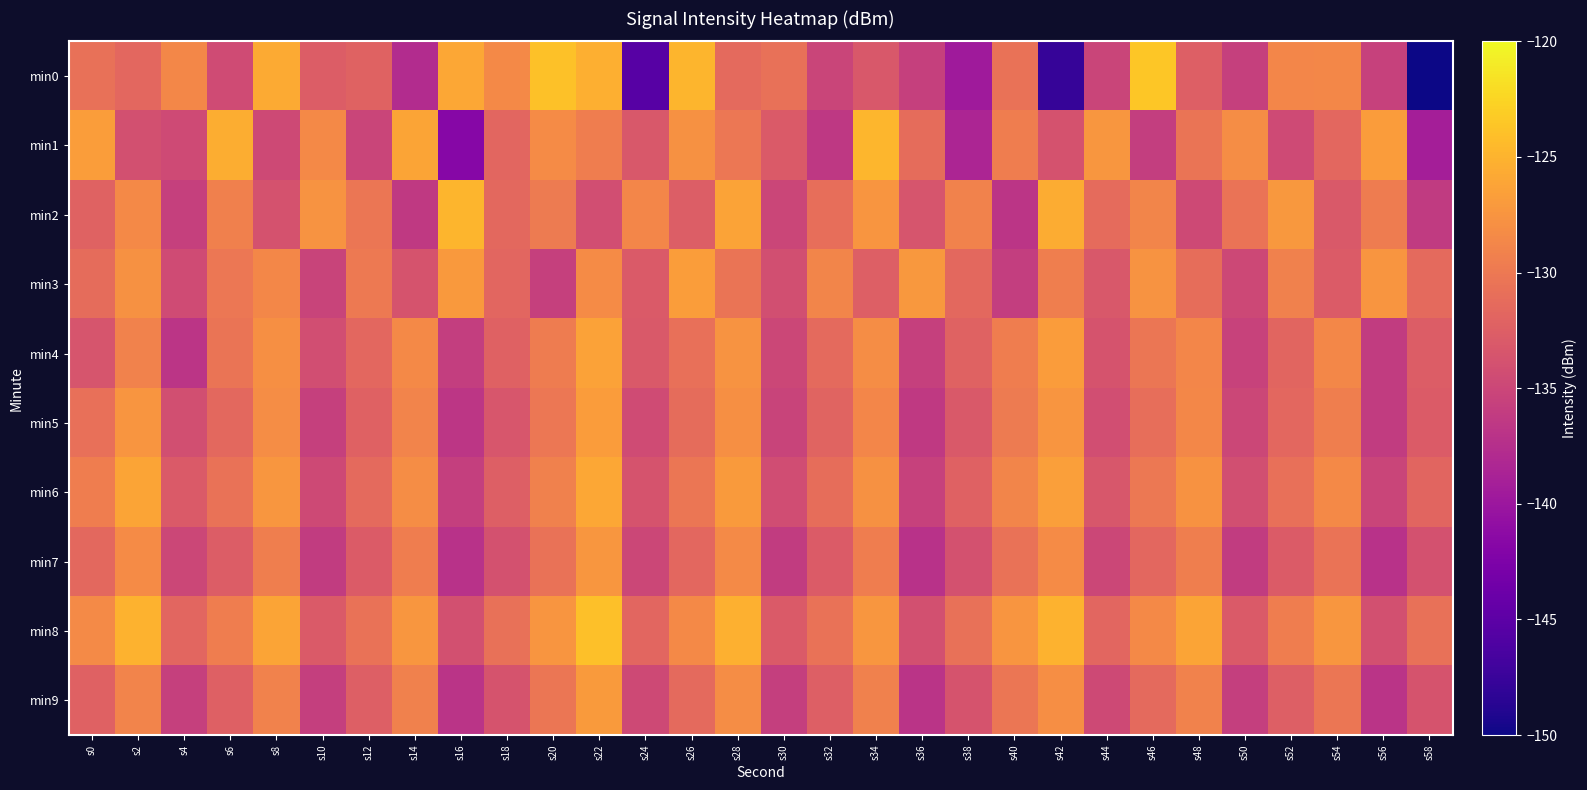

What is the total value across all series at s4?

-1339.7